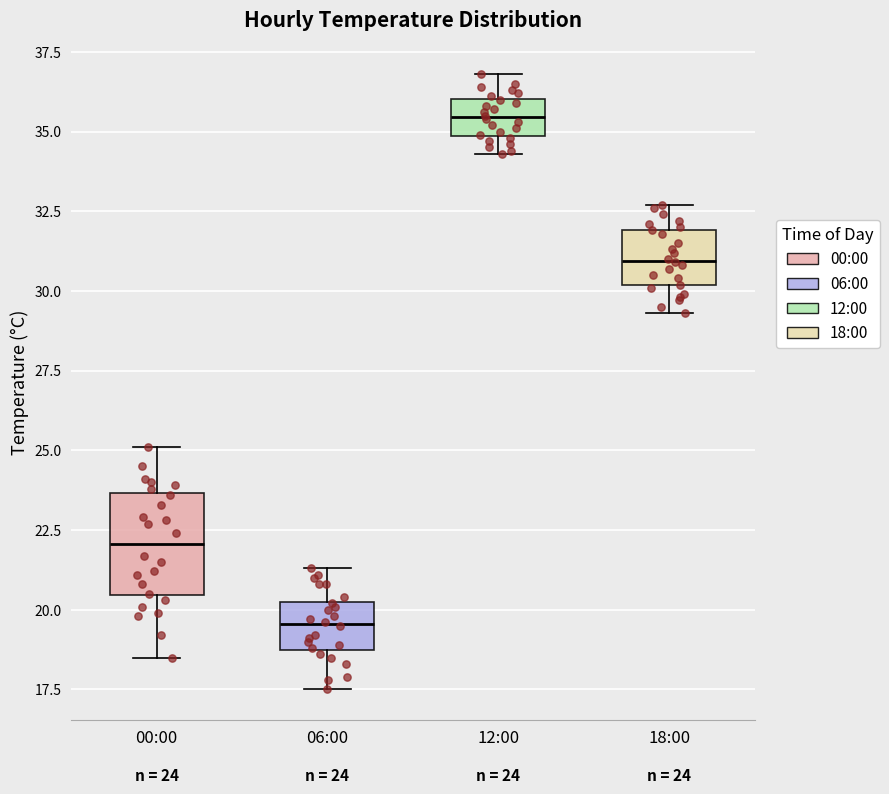

Which box's median line is the lowest?

06:00